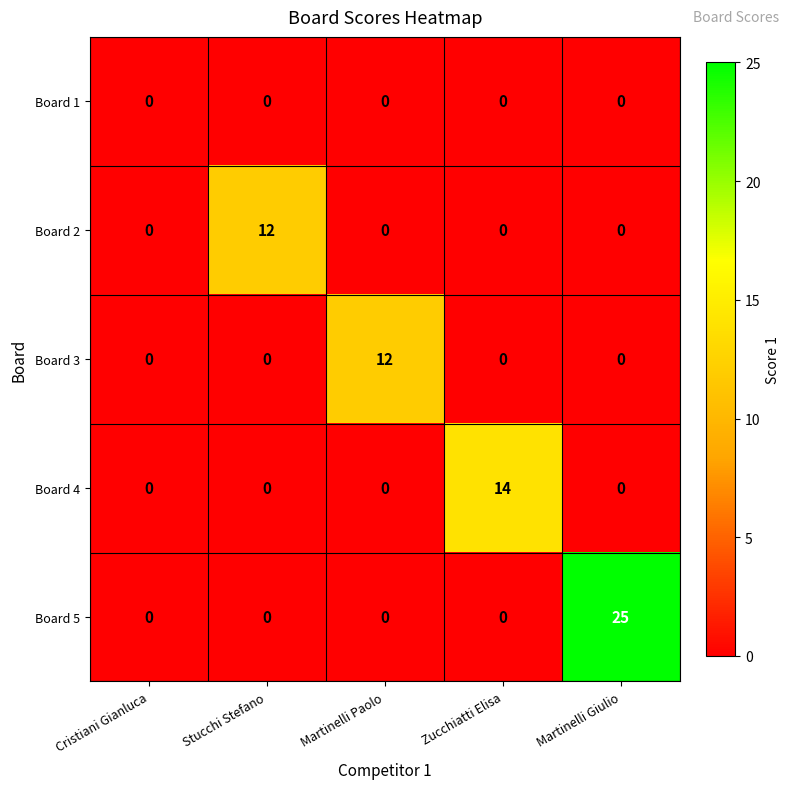

Reading right to left, transcribe all the data shown in this chart.

Board 1: Martinelli Giulio=0	Zucchiatti Elisa=0	Martinelli Paolo=0	Stucchi Stefano=0	Cristiani Gianluca=0
Board 2: Martinelli Giulio=0	Zucchiatti Elisa=0	Martinelli Paolo=0	Stucchi Stefano=12	Cristiani Gianluca=0
Board 3: Martinelli Giulio=0	Zucchiatti Elisa=0	Martinelli Paolo=12	Stucchi Stefano=0	Cristiani Gianluca=0
Board 4: Martinelli Giulio=0	Zucchiatti Elisa=14	Martinelli Paolo=0	Stucchi Stefano=0	Cristiani Gianluca=0
Board 5: Martinelli Giulio=25	Zucchiatti Elisa=0	Martinelli Paolo=0	Stucchi Stefano=0	Cristiani Gianluca=0